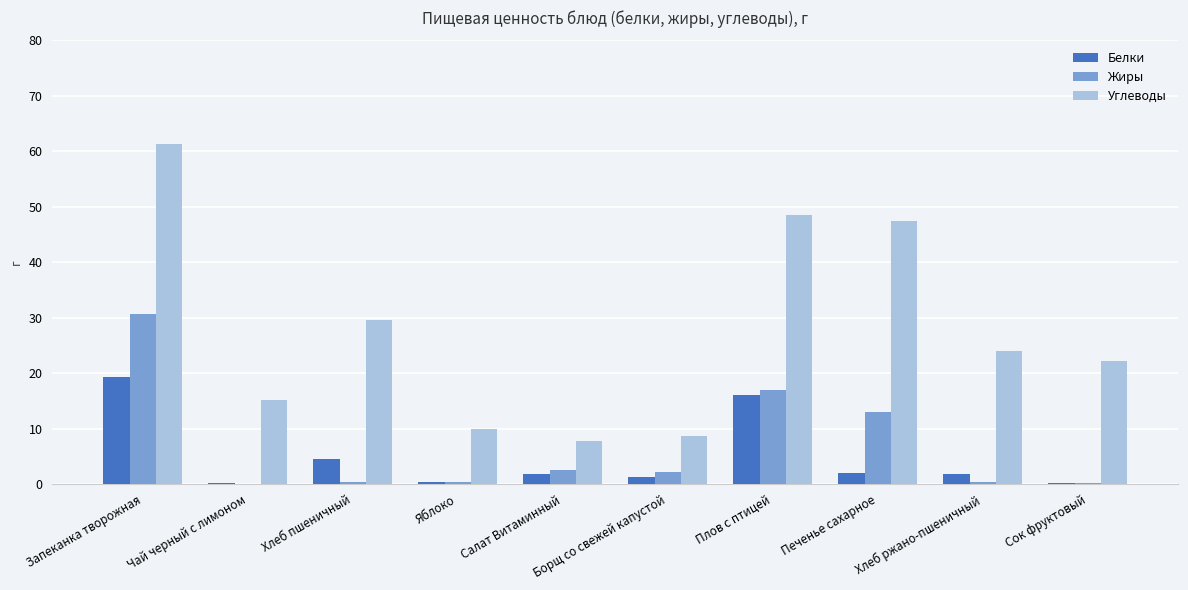

Which series has the largest total across all categories?

Углеводы